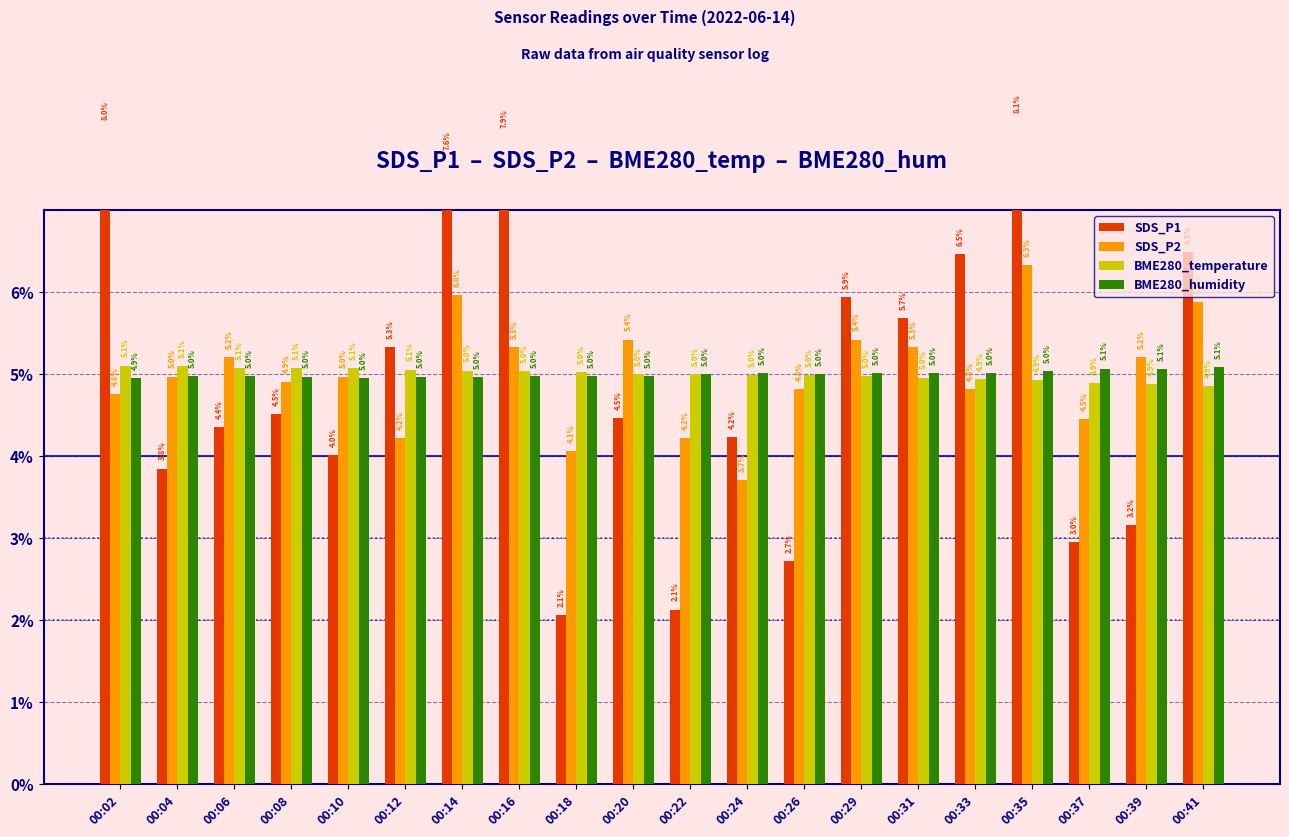

True or false: SDS_P2 has a value of 0.0 at 00:37.

True